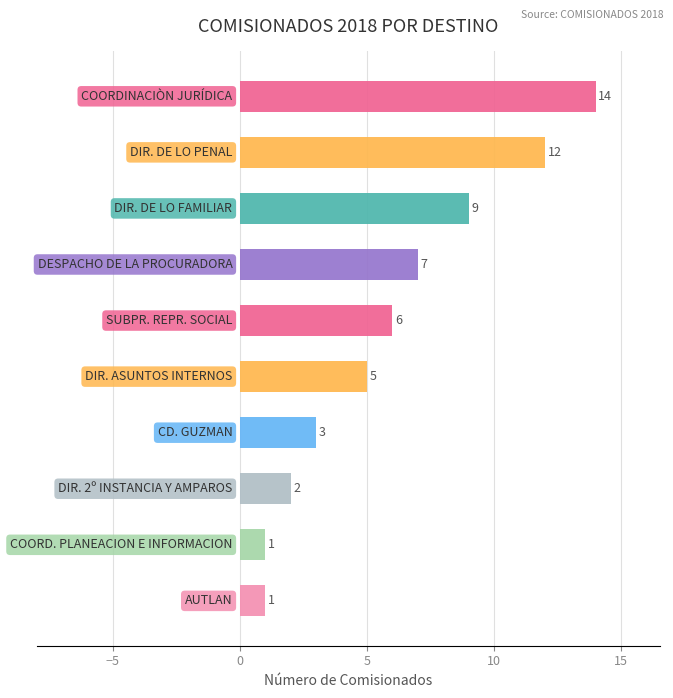

What is the difference between the second highest and second lowest values?

11